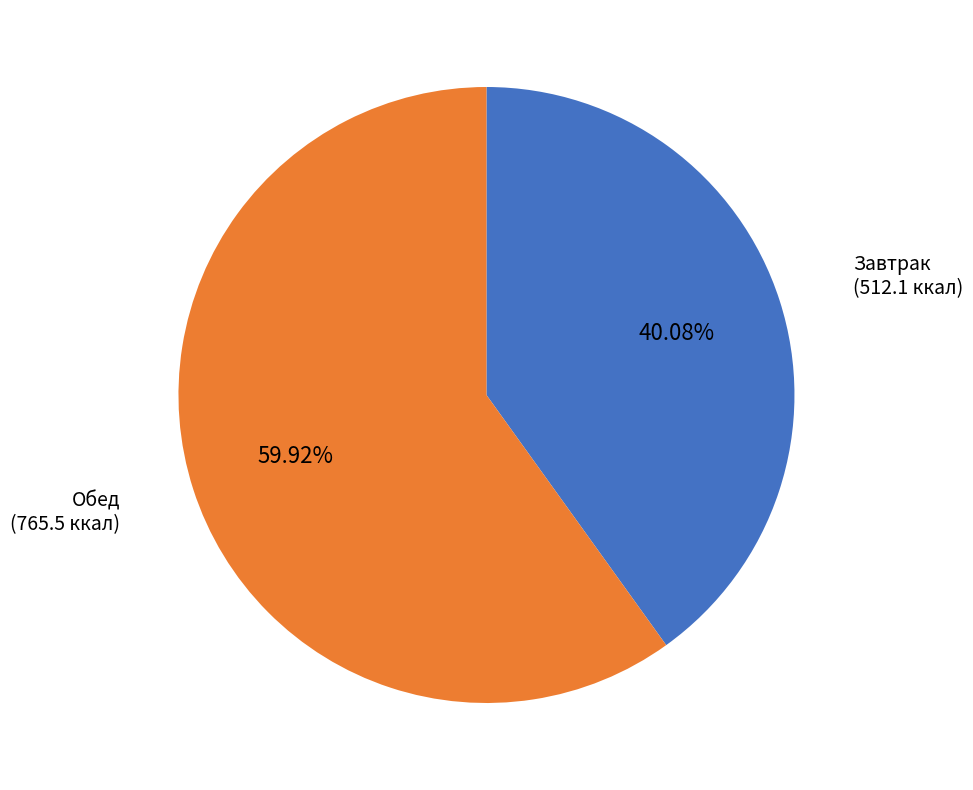

To the nearest percent, what is the average slice percentage?

50%